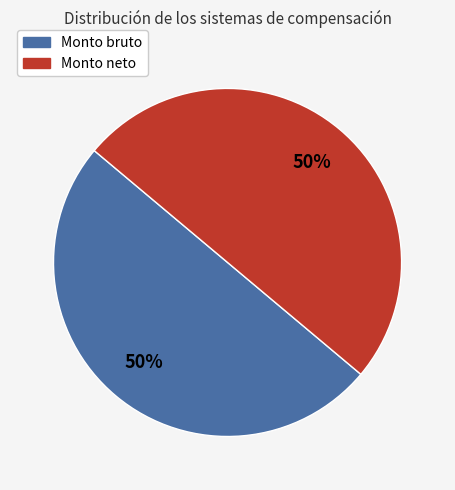

How many slices are in this pie chart?

2